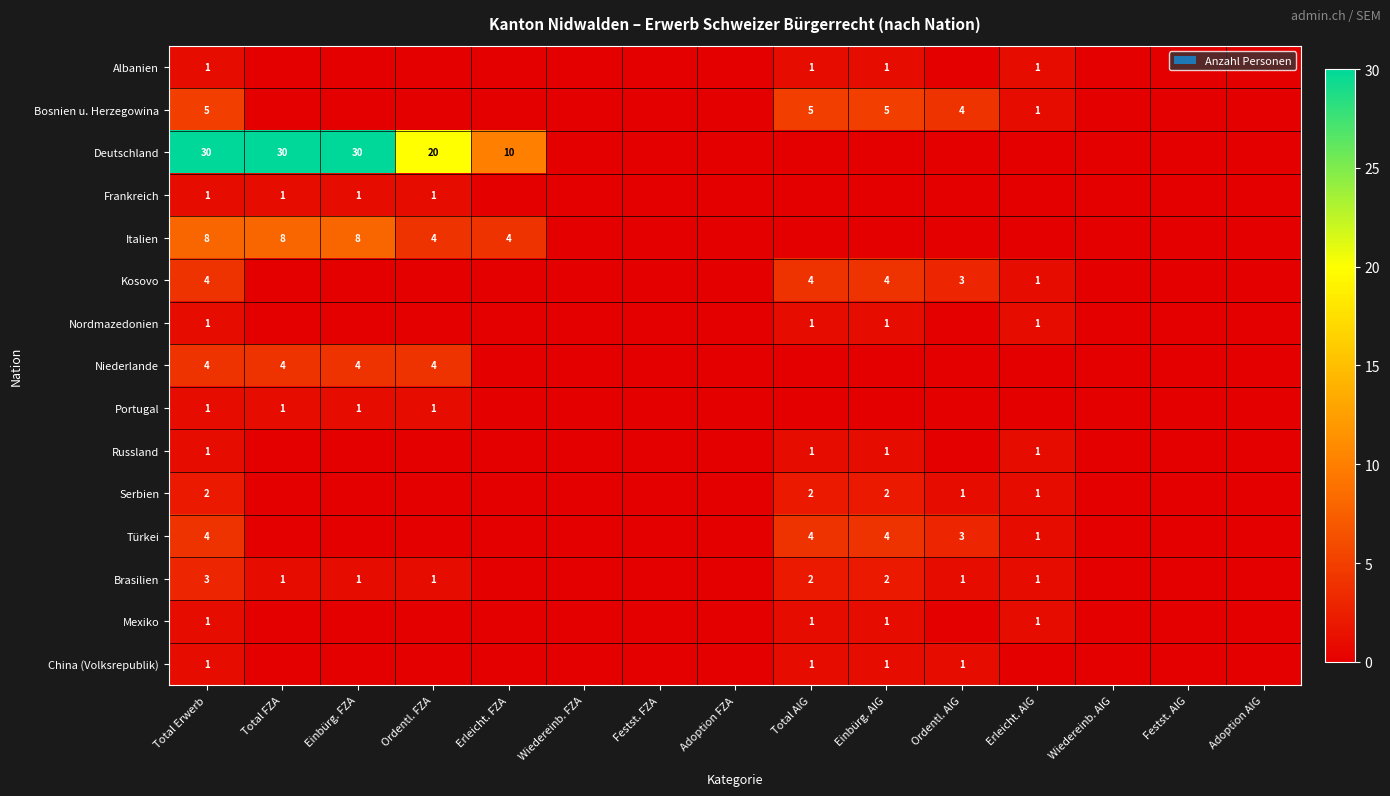

Is it true that Brasilien equals 2 at Einbürg. AIG?

True